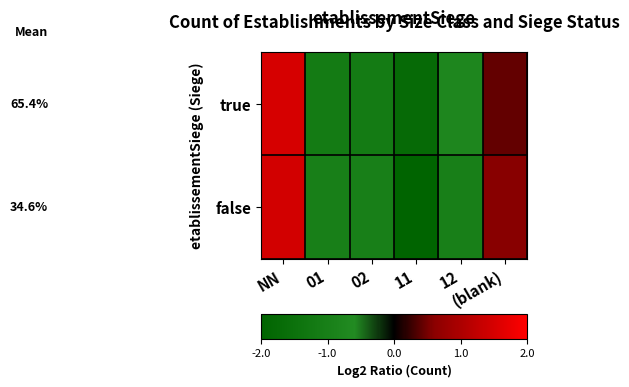

Rank the series at (blank) from highest to lowest value.

false, true